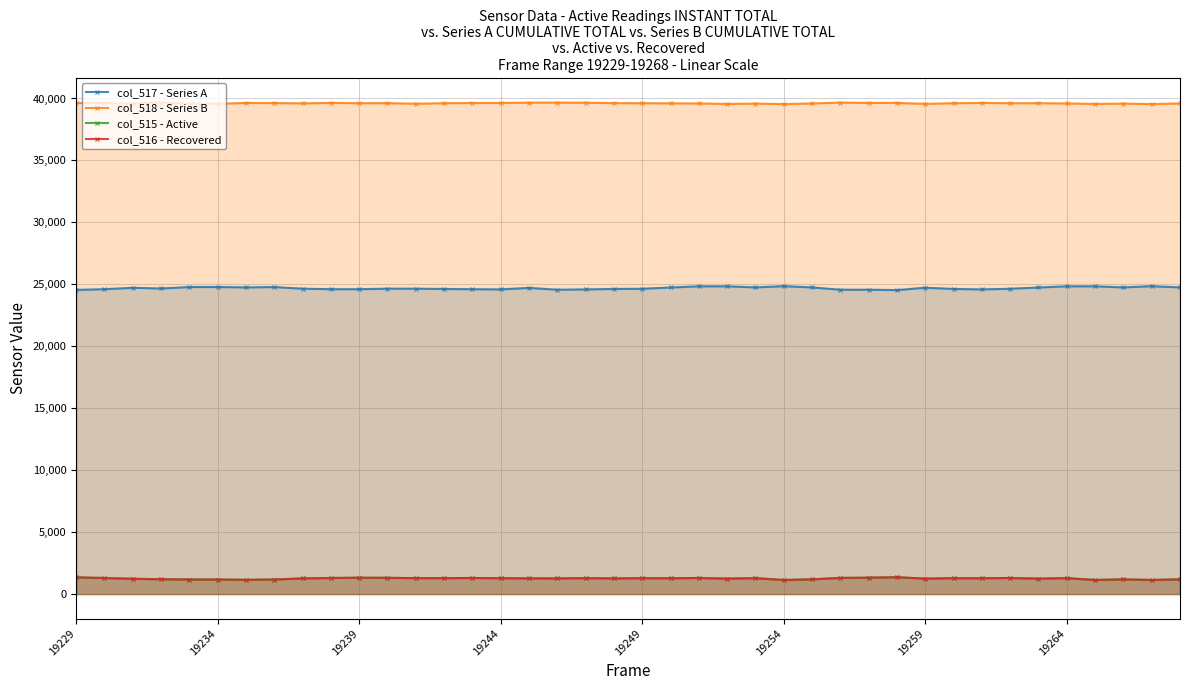

What is the maximum value for col_515 - Active?

1360